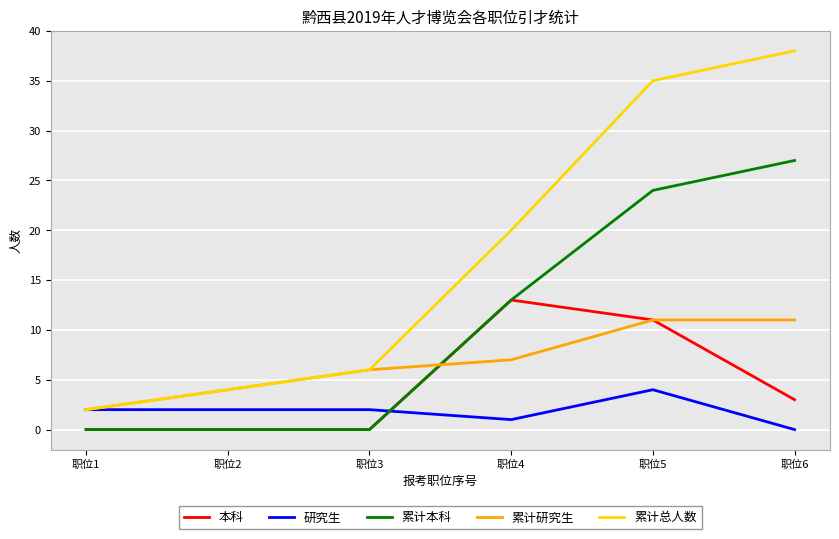

What is the difference between the second highest and minimum values in the 累计本科 series?

24